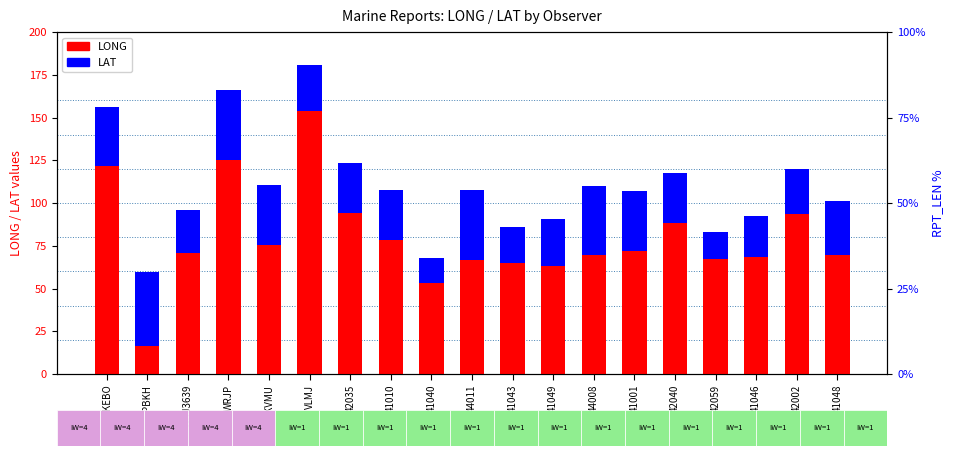

The LAT series shows 40.5 at 44008. True or false?

True